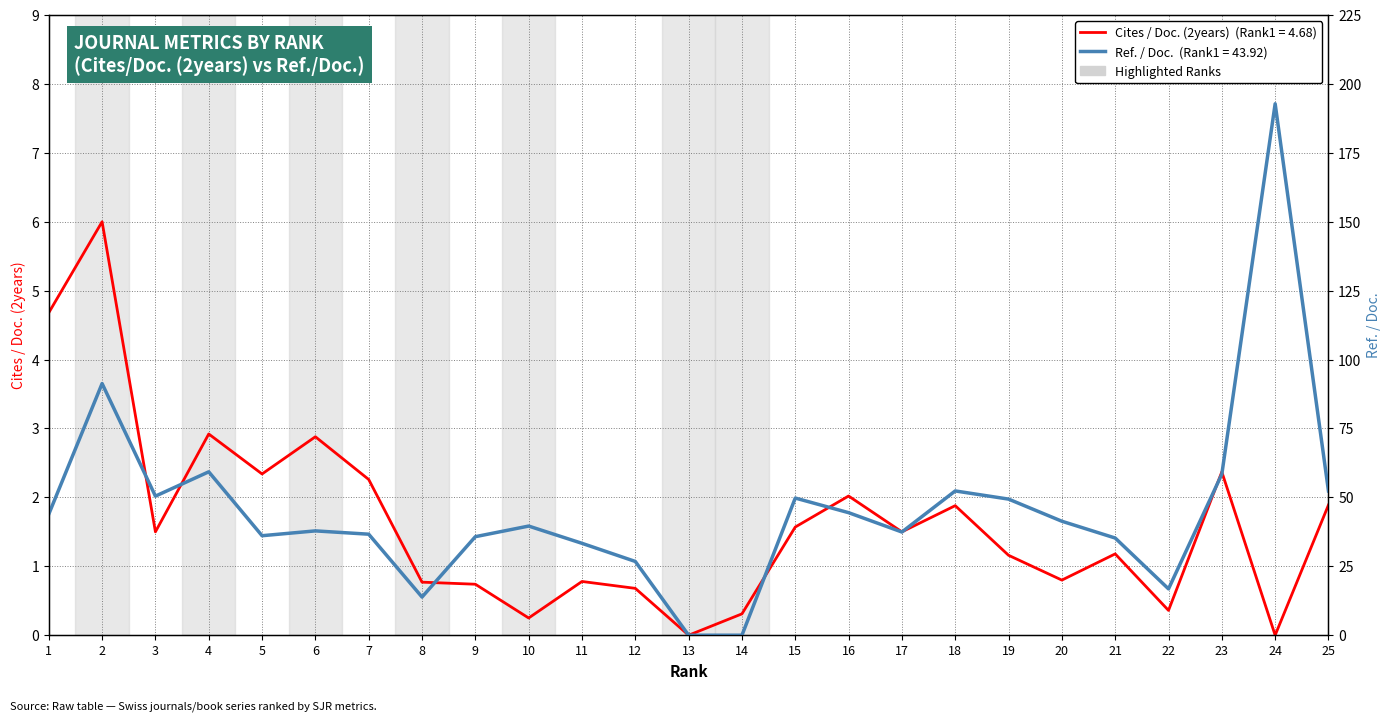

True or false: Cites / Doc. (2years) and Ref. / Doc. intersect in this chart.

True